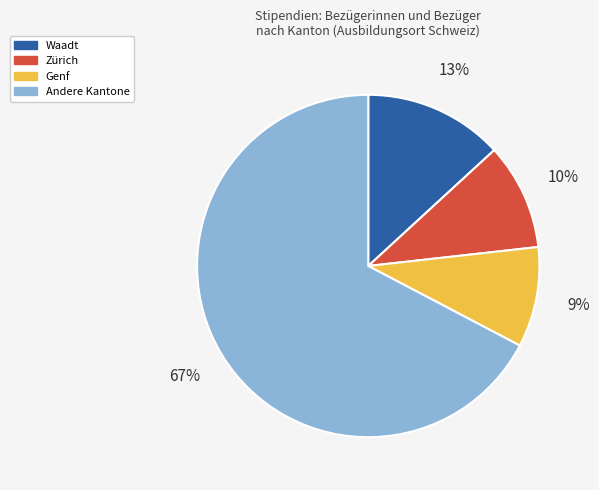

Is there any slice that represents more than half of the pie?

Yes